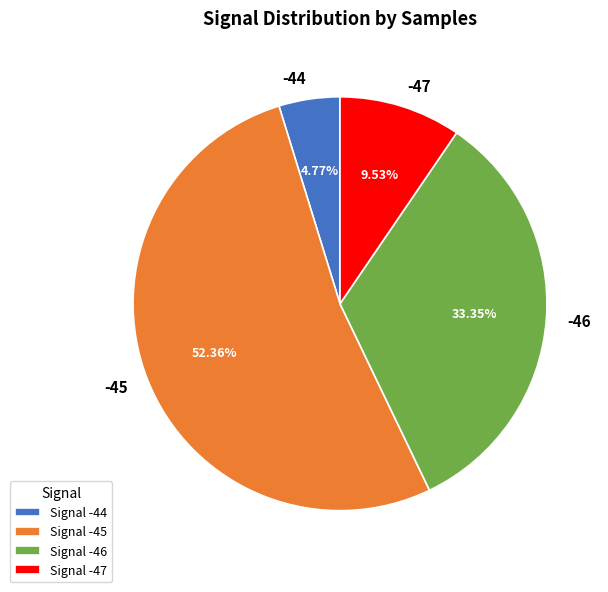

What portion of the pie excludes -45?

47.6%